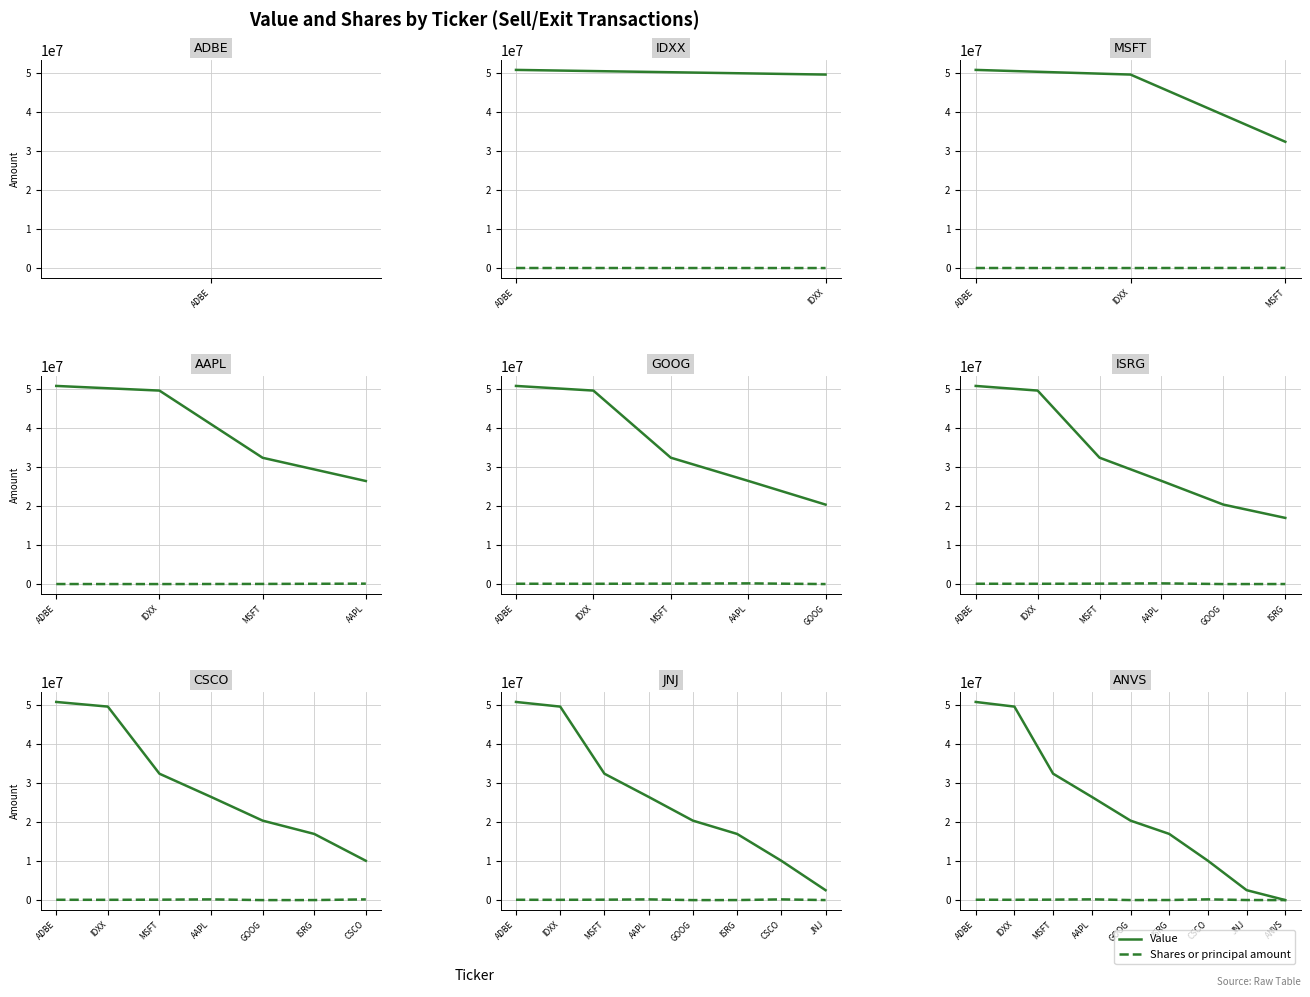

Is this an area chart (filled region under the line)?

No